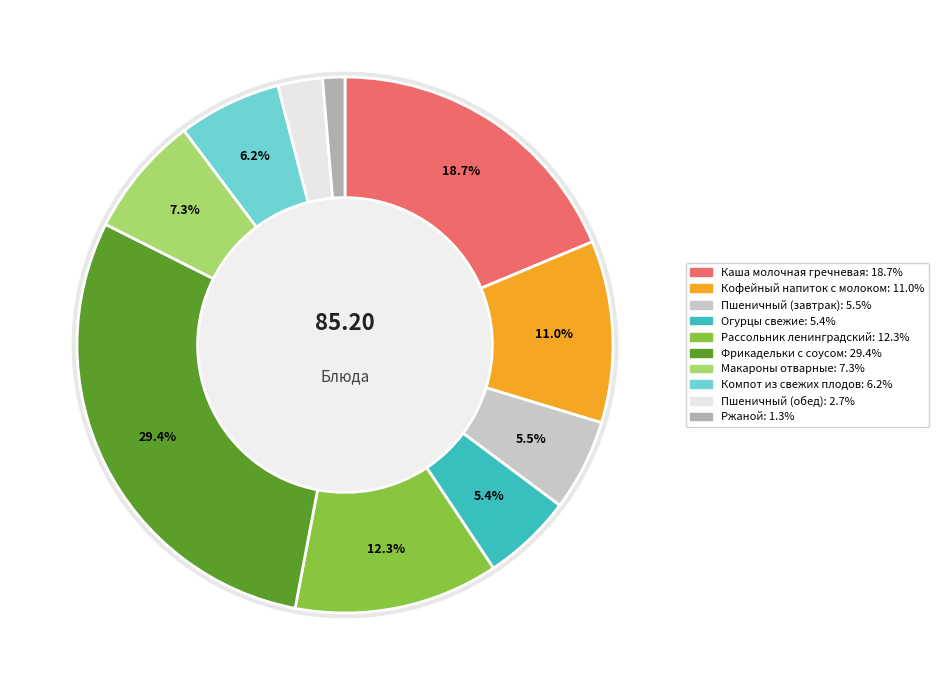

Does Фрикадельки с соусом represent more than half of the total?

No